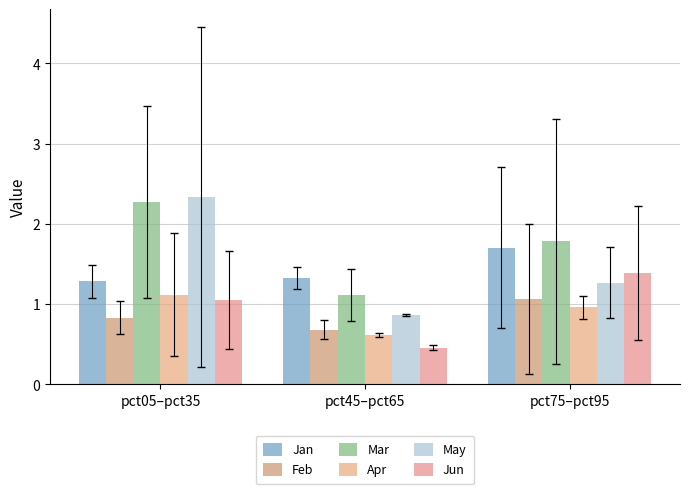

What is the highest value of the Apr series?

1.1